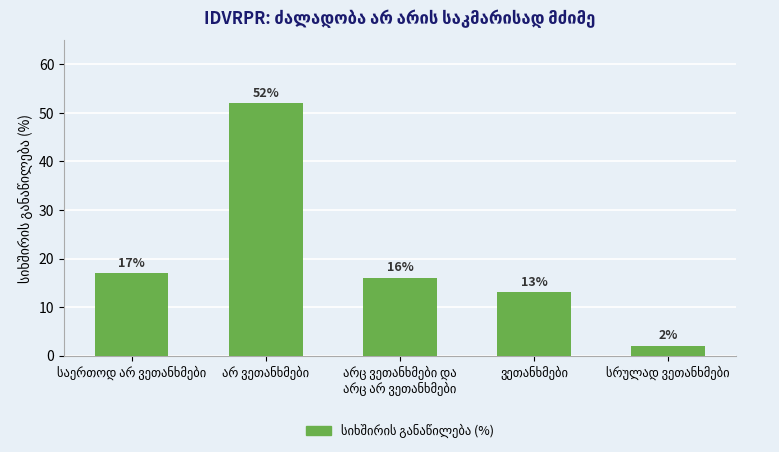

How many distinct data groups are displayed?

1